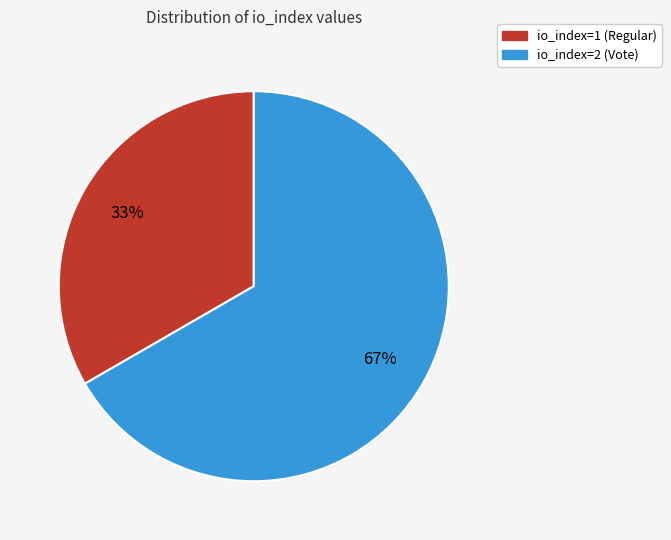

Do io_index=2 (Vote) and io_index=1 (Regular) together represent more than half of the pie?

Yes